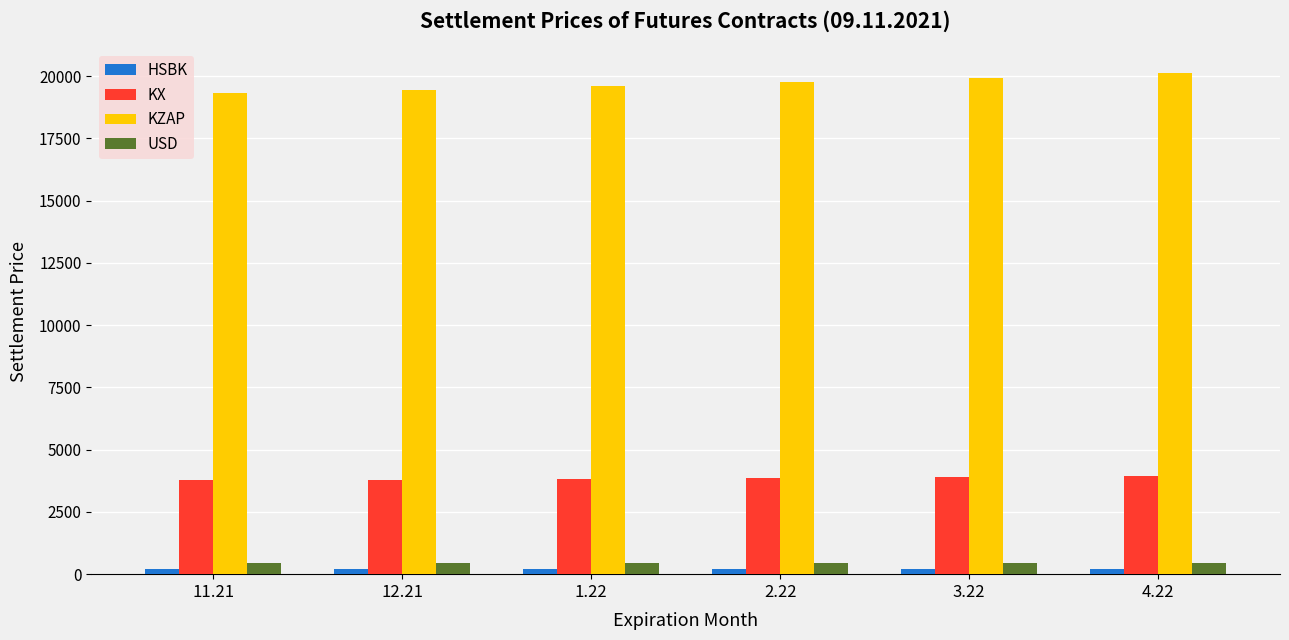

What is the sum of the KX values at 2.22 and 3.22?

7750.3